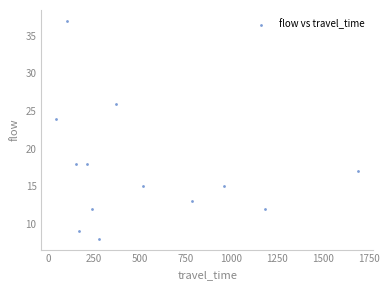

What Y value in the scatter plot is closest to 22?

24